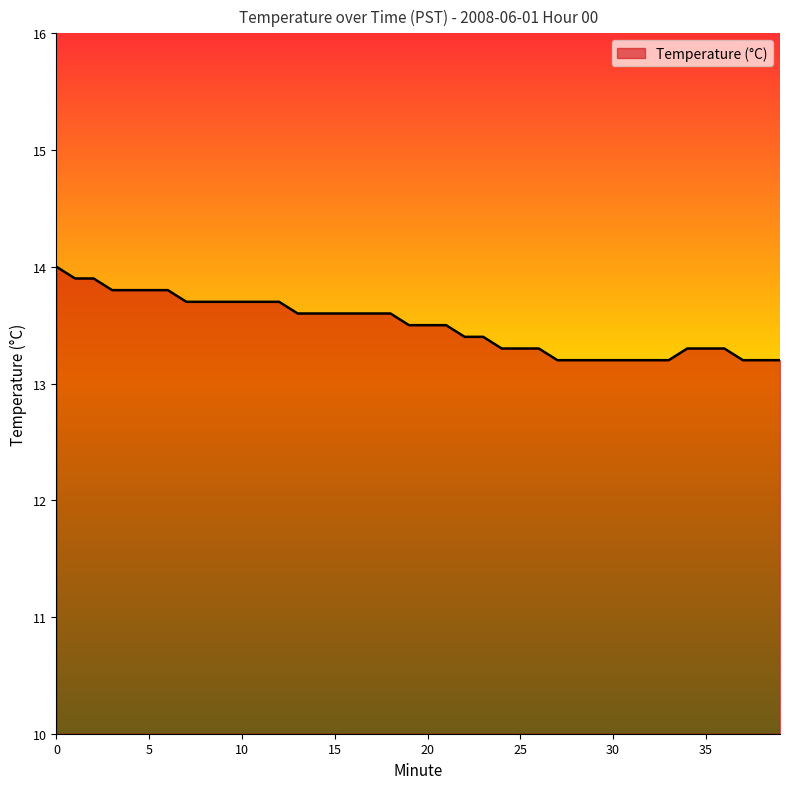

What is the greatest value displayed?

14.0